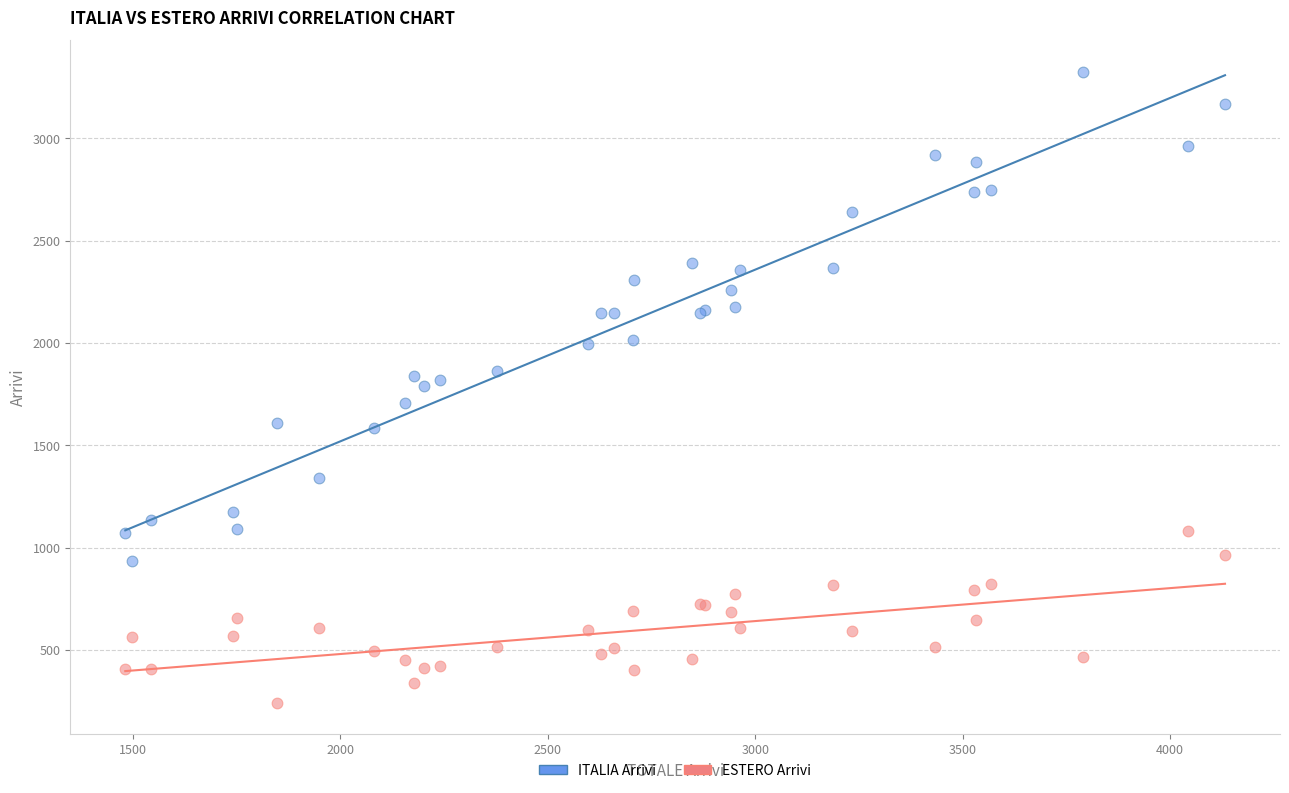

Which series contains the lowest Y value?

ESTERO Arrivi